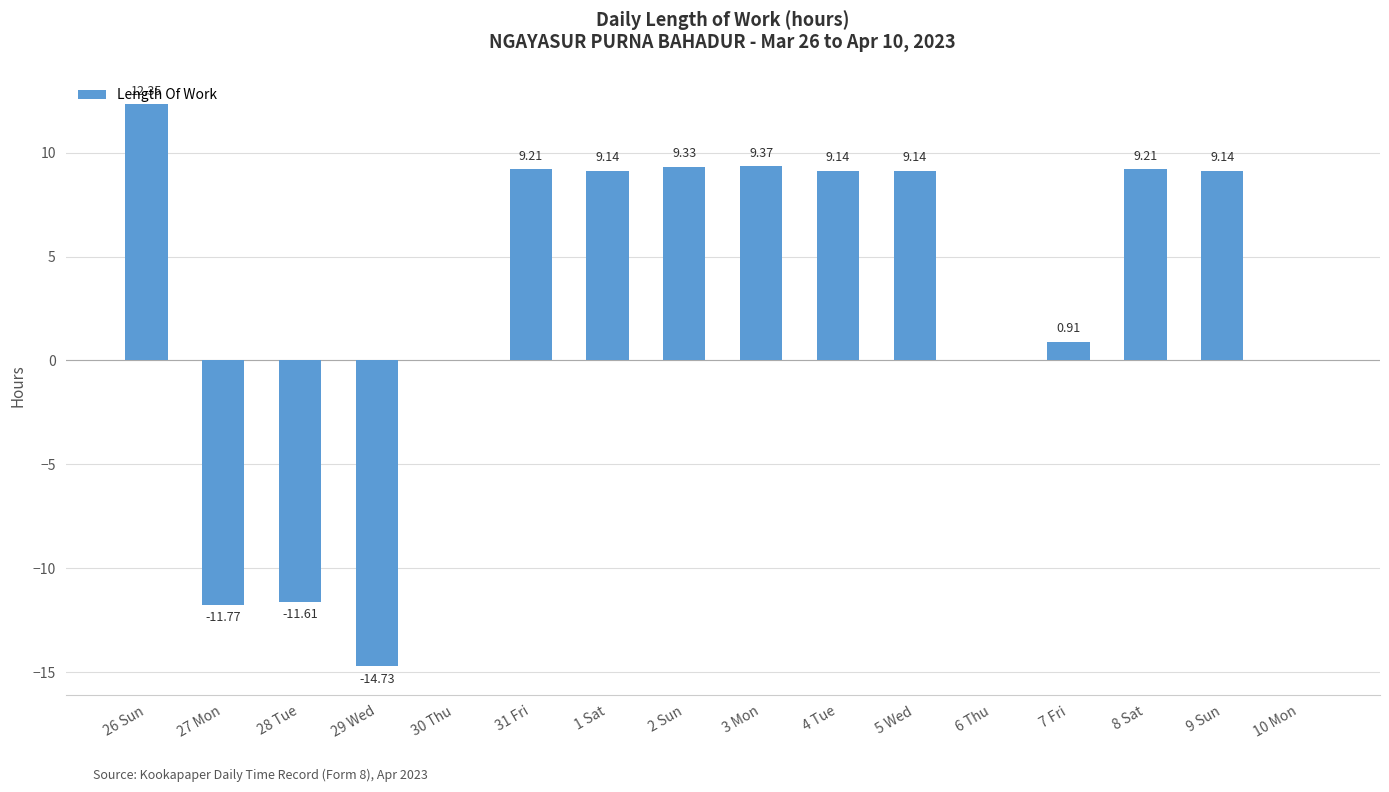

What is the sum of all values?

48.8